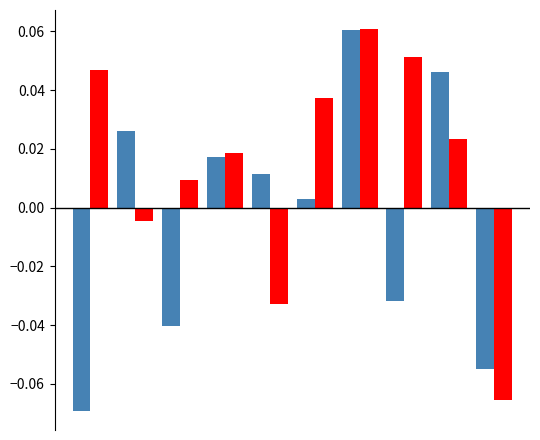

Reading left to right, list all the values displayed in this chart.

item 2 (group A): -0.1	0.0	-0.0	0.0	0.0	0.0	0.1	-0.0	0.0	-0.1
item 2 (group B): 0.0	-0.0	0.0	0.0	-0.0	0.0	0.1	0.1	0.0	-0.1